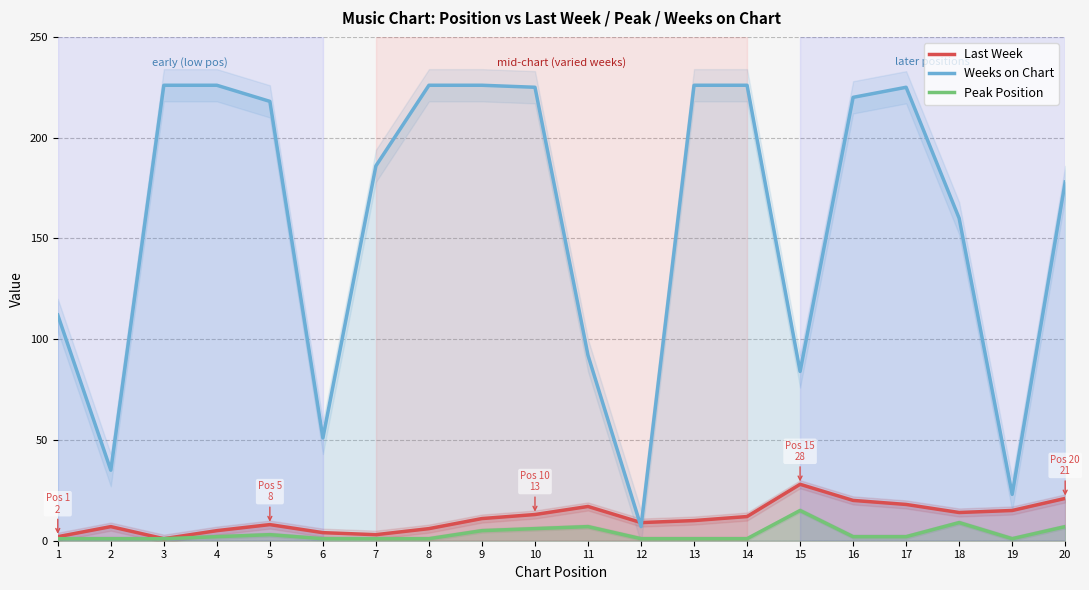

What is the difference between the maximum and minimum values in the Weeks on Chart series?

219